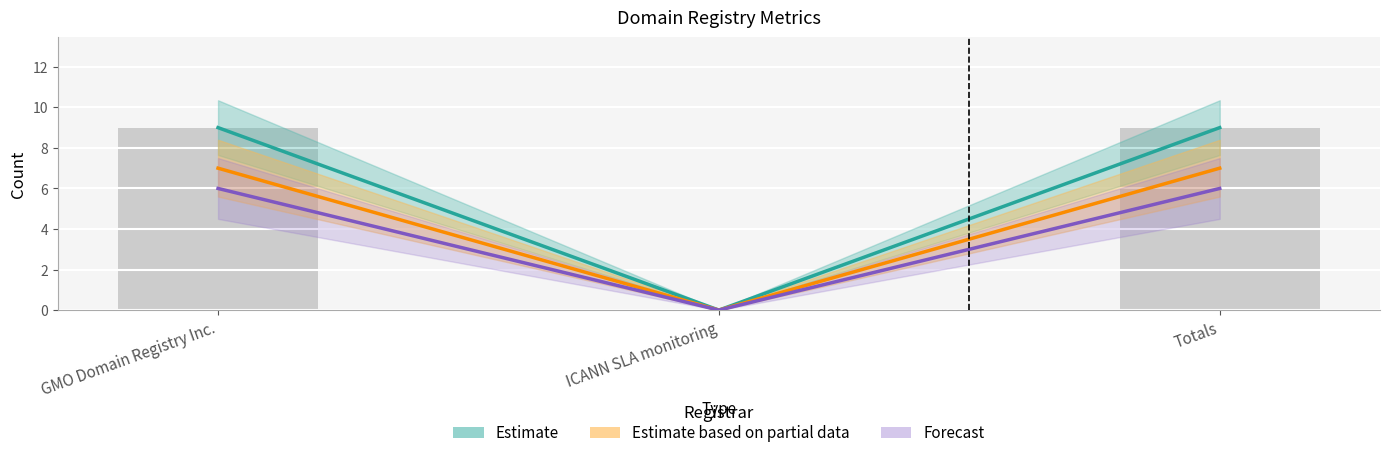

What is the maximum value shown in the chart?

9